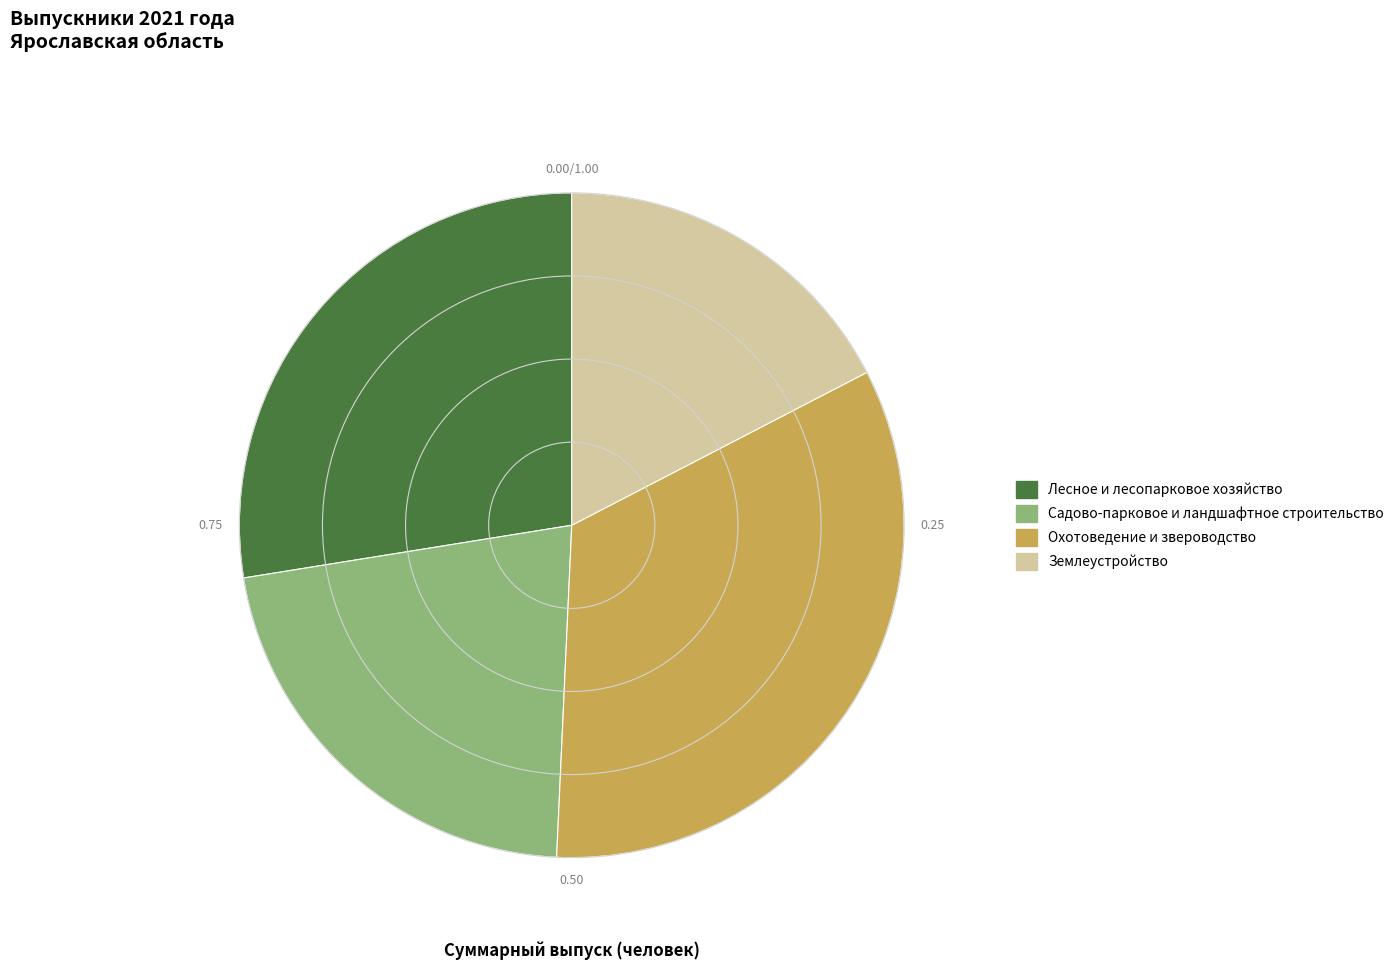

Count the number of slices in the pie.

4